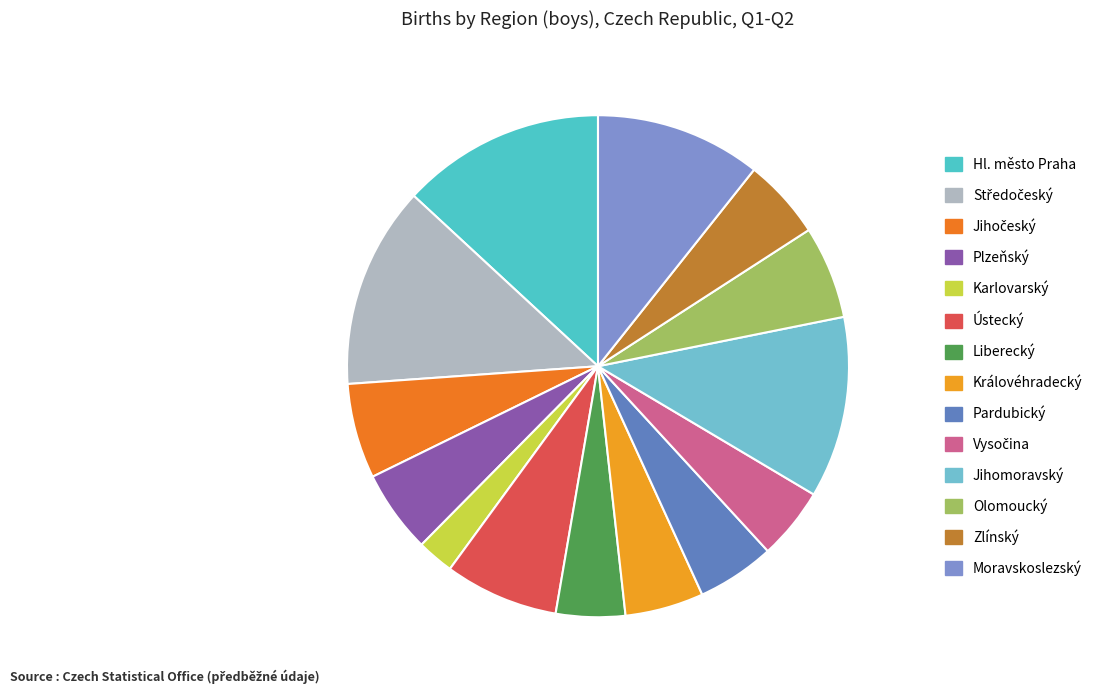

The Liberecký slice represents 1% of the pie. True or false?

False